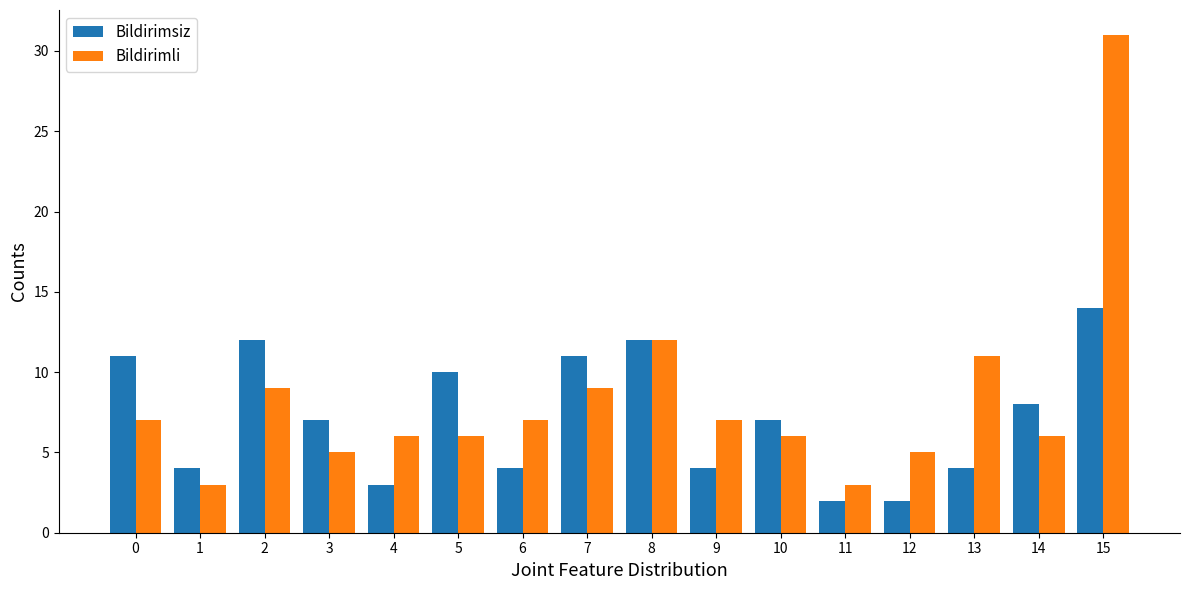

Read the Bildirimli value at 7, to the nearest 5.

10